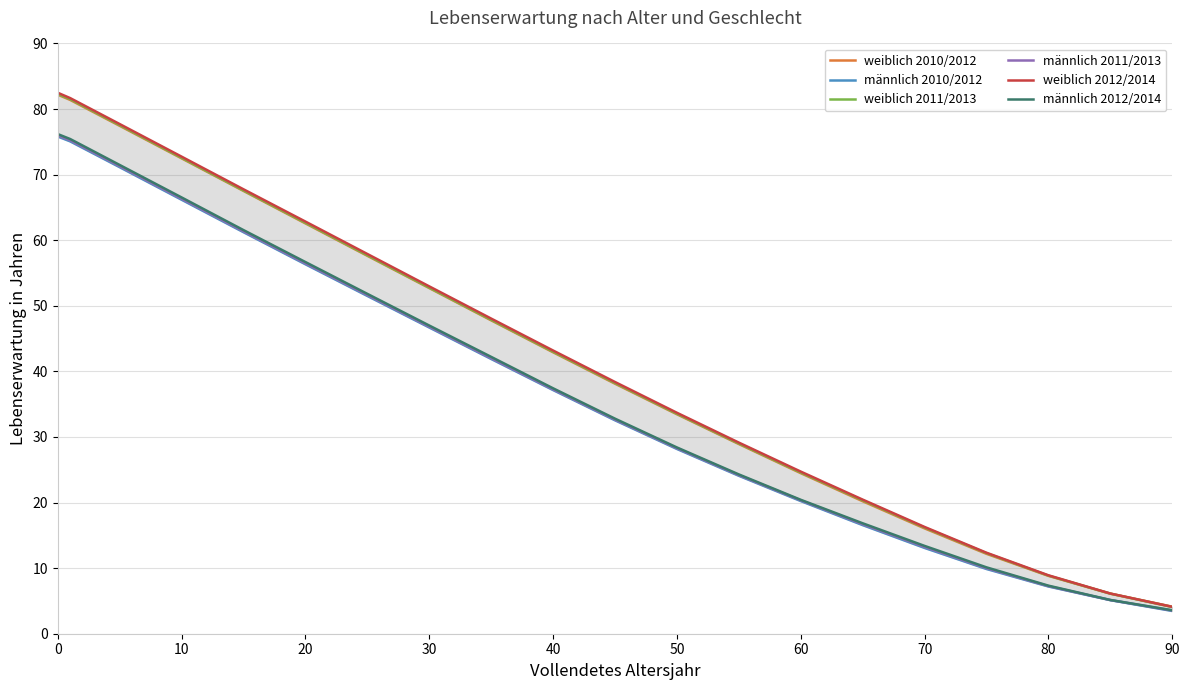

True or false: männlich 2012/2014 and weiblich 2012/2014 intersect in this chart.

False